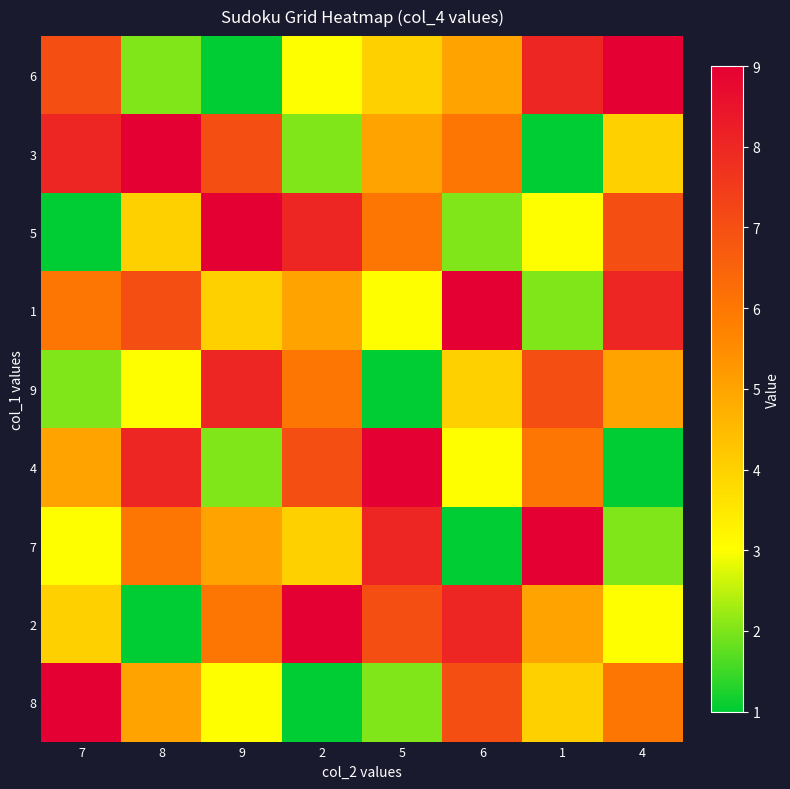

Which series changed the most between 7 and 1?

3